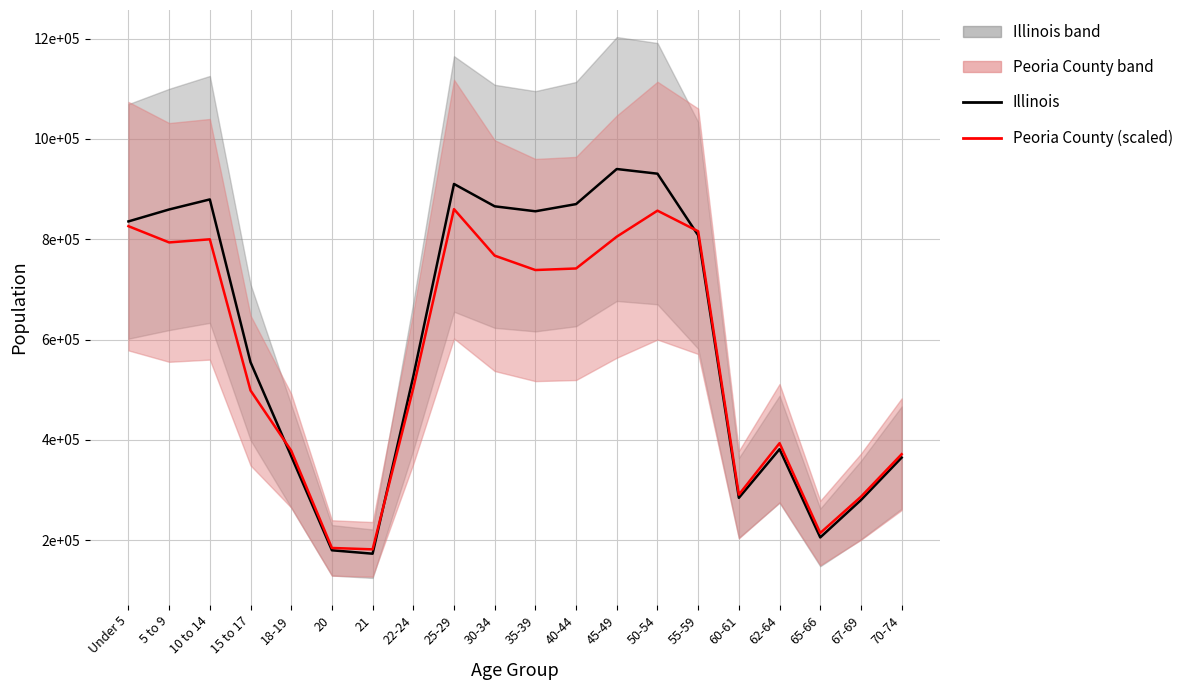

True or false: Peoria County (scaled) has a value of 815880 at 55-59.

True